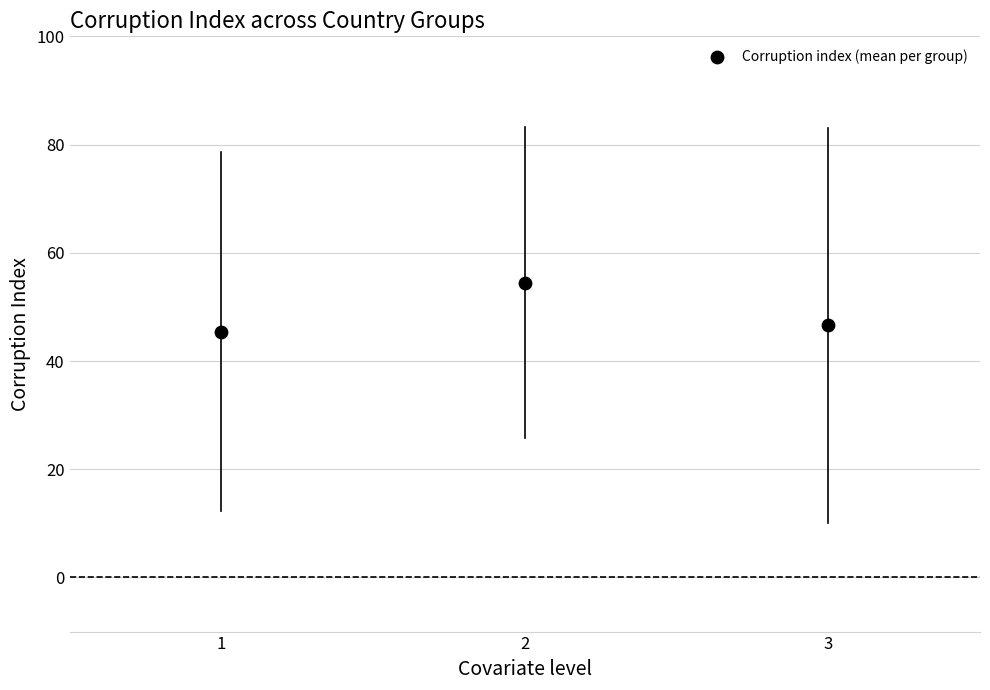

What Y value in the scatter plot is closest to 49?

46.6